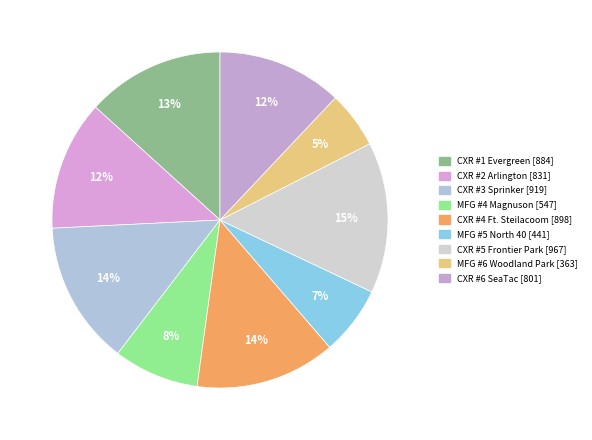

How many segments does this pie chart have?

9